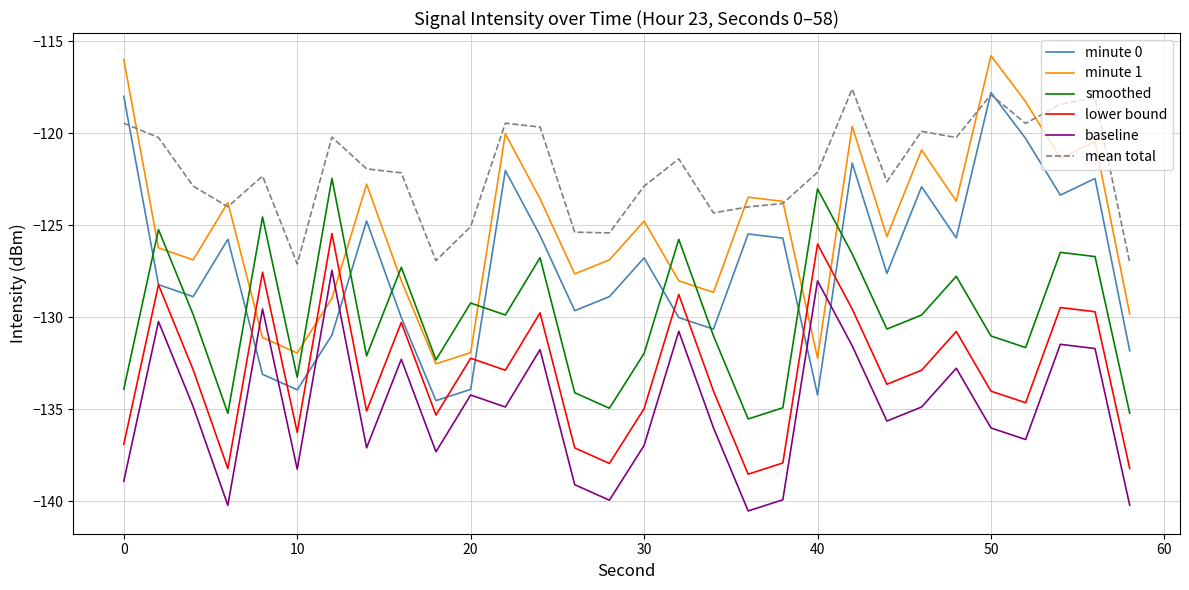

List the series in order of their overall mean, highest first.

mean total, minute 1, minute 0, smoothed, lower bound, baseline